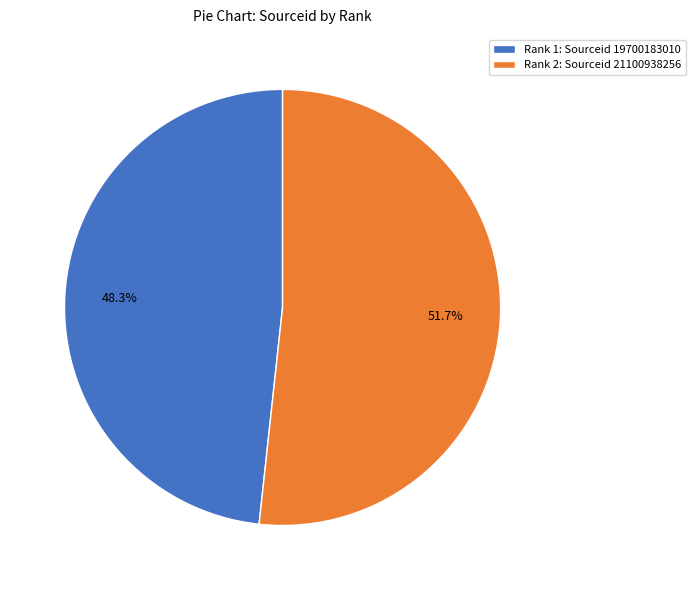

What is the total percentage of Rank 2: Sourceid 21100938256 and Rank 1: Sourceid 19700183010?

100.0%